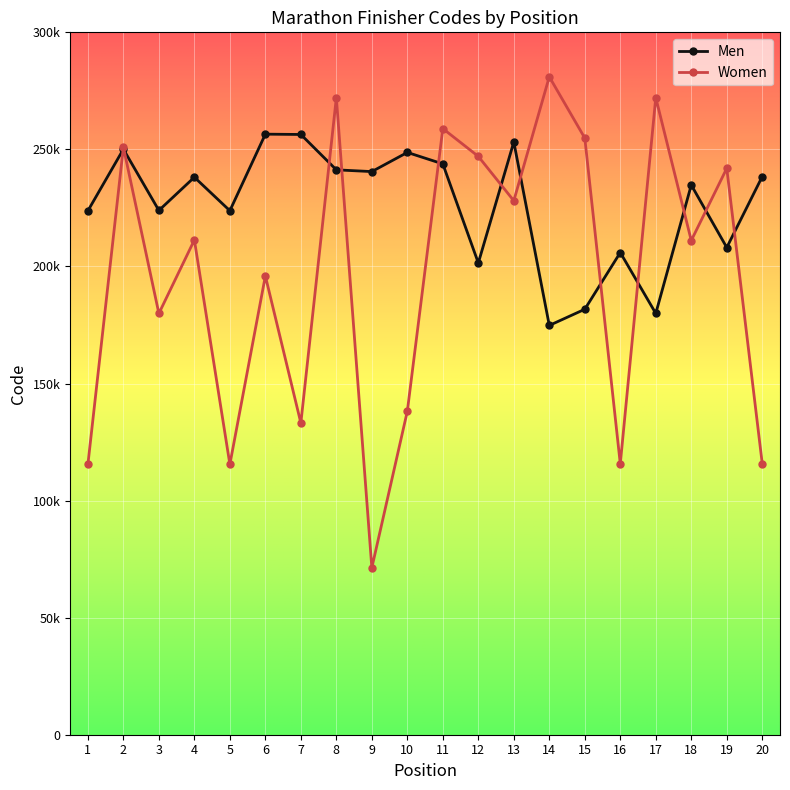

In Men, how many points are higher than both neighbors (excluding endpoints)?

7